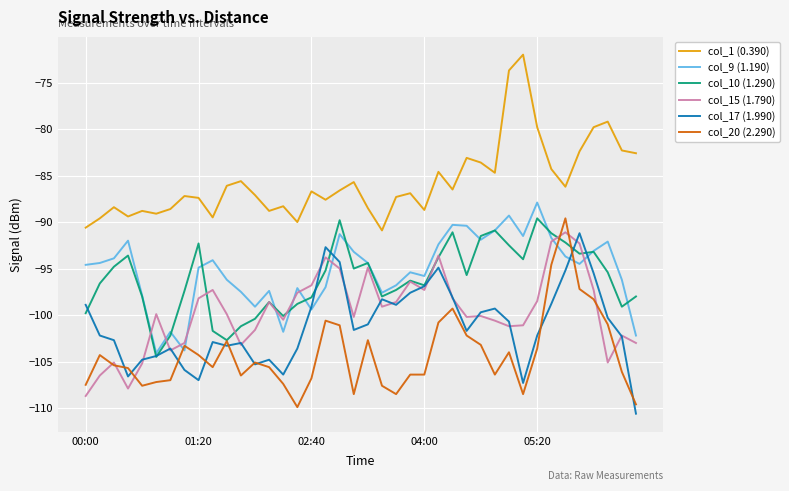

What is the greatest value displayed?

-72.0